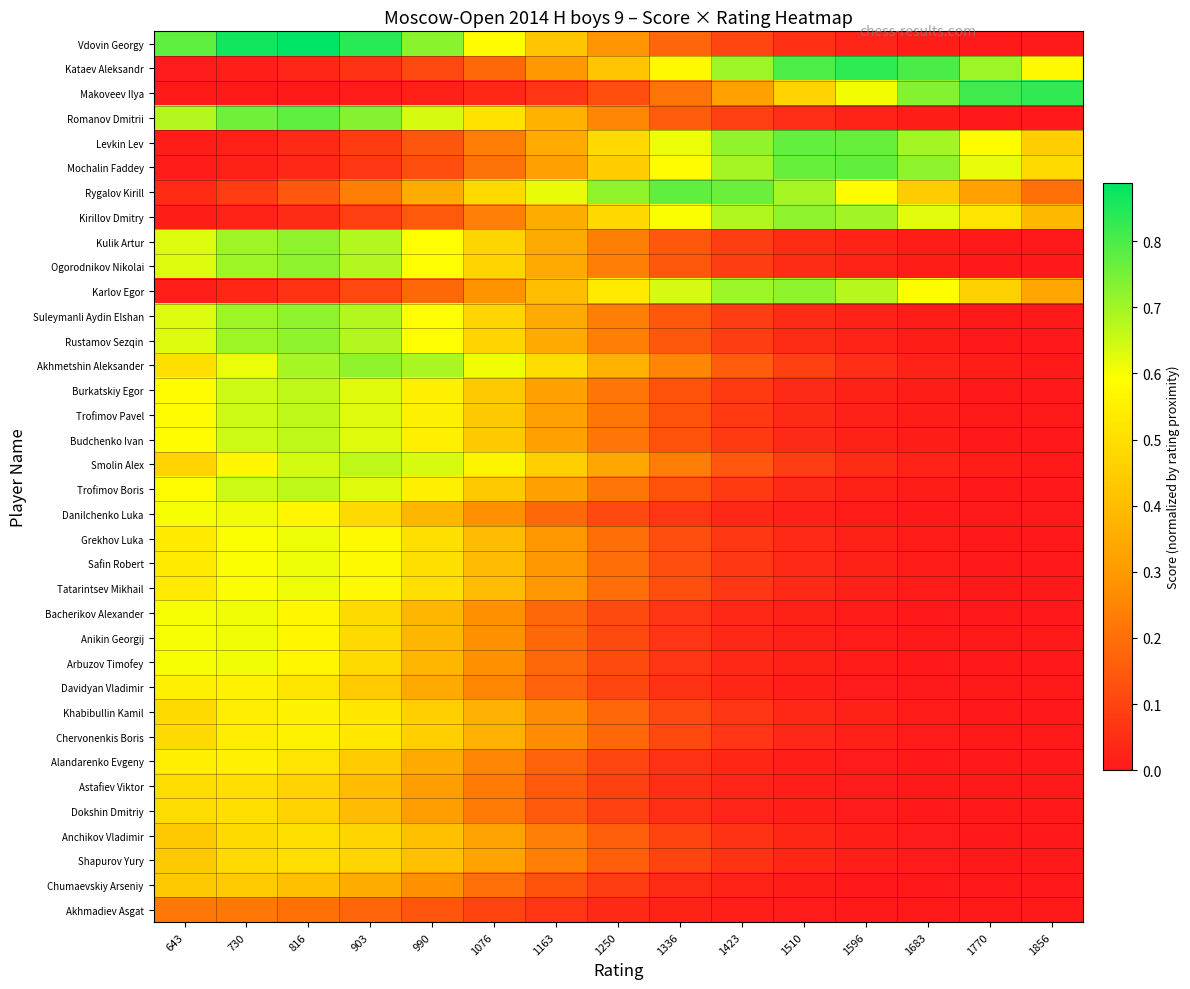

Which category has the highest value across all series?

816